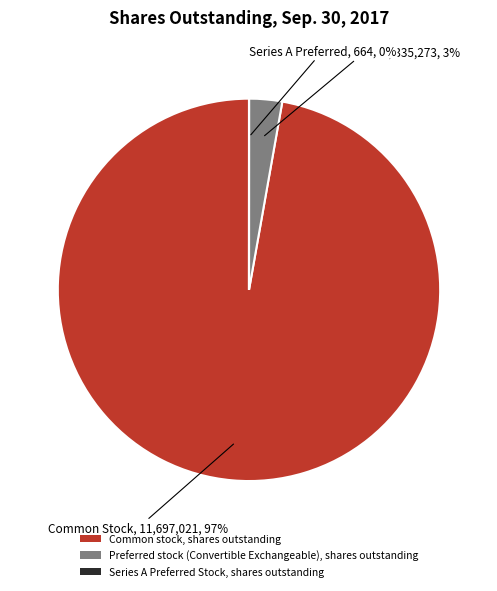

Between Preferred stock (Convertible Exchangeable), shares outstanding and Common stock, shares outstanding, which is larger?

Common stock, shares outstanding